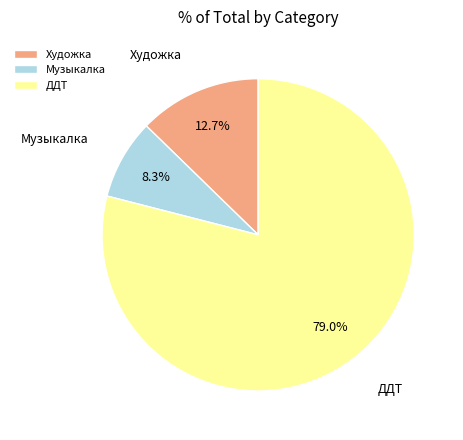

How many slices are in this pie chart?

3